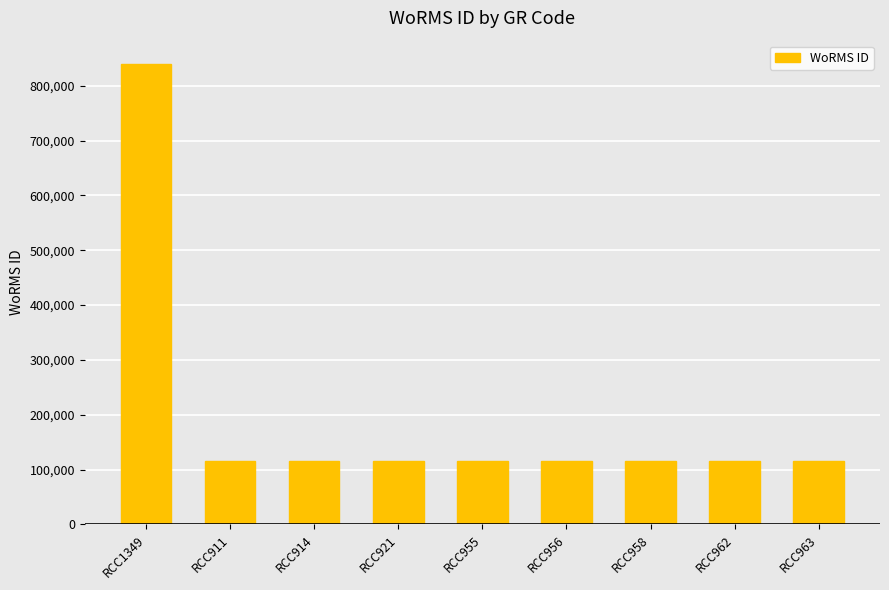

Approximately how many times larger is the value at RCC911 compared to RCC914?

1.0